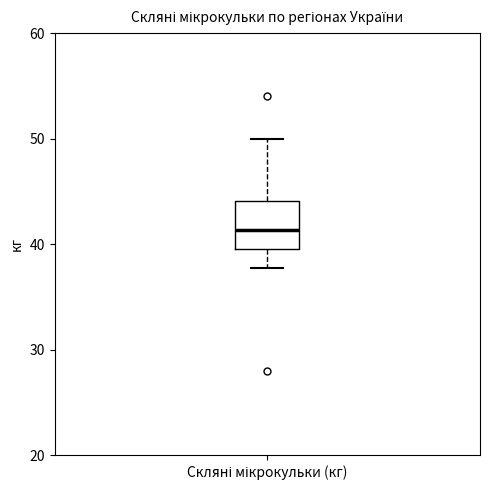

Where does the lower whisker of the box for Скляні мікрокульки (кг) end on the y-axis? The values are not printed on the chart, so give them approximately, as read against the axis.

38